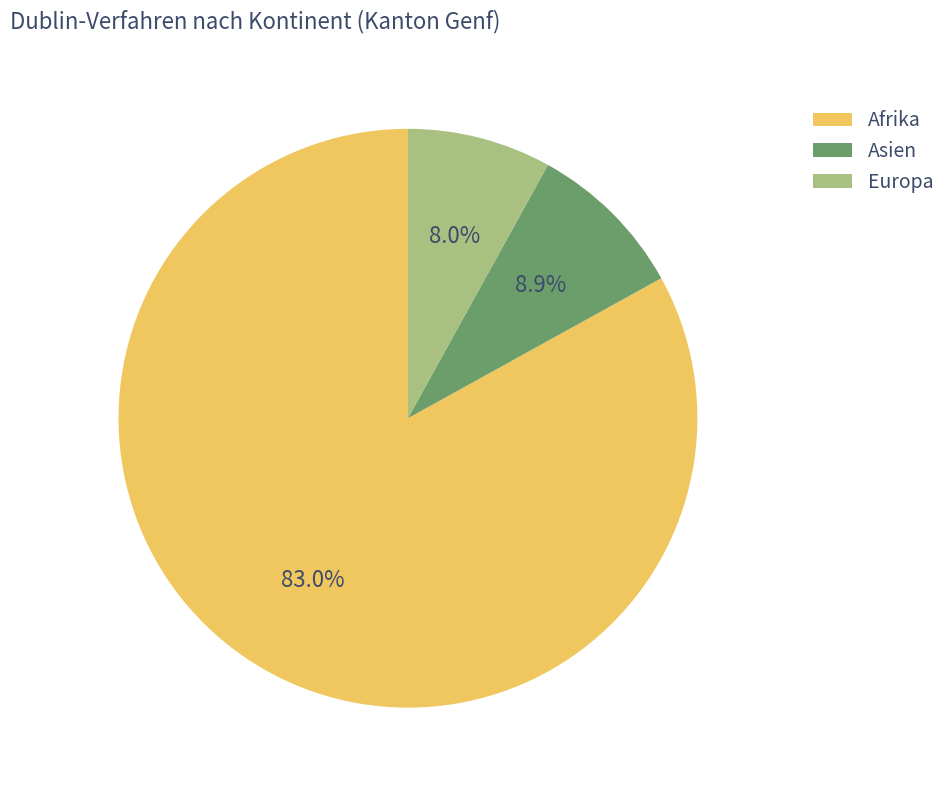

How many segments does this pie chart have?

3